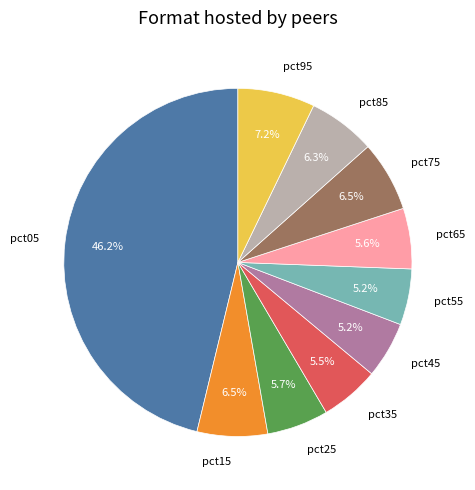

How many segments does this pie chart have?

10